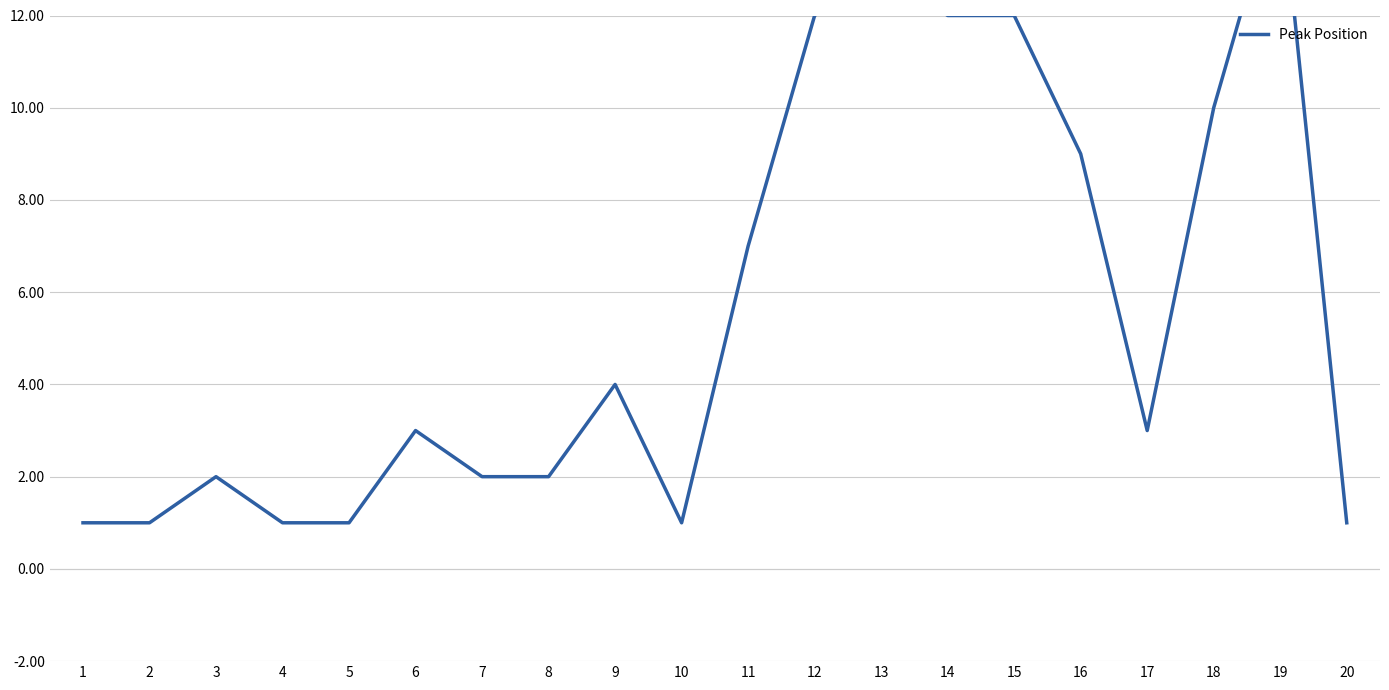

Rank the categories by value from lowest to highest.

1, 2, 4, 5, 10, 20, 3, 7, 8, 6, 17, 9, 11, 16, 18, 12, 14, 15, 13, 19